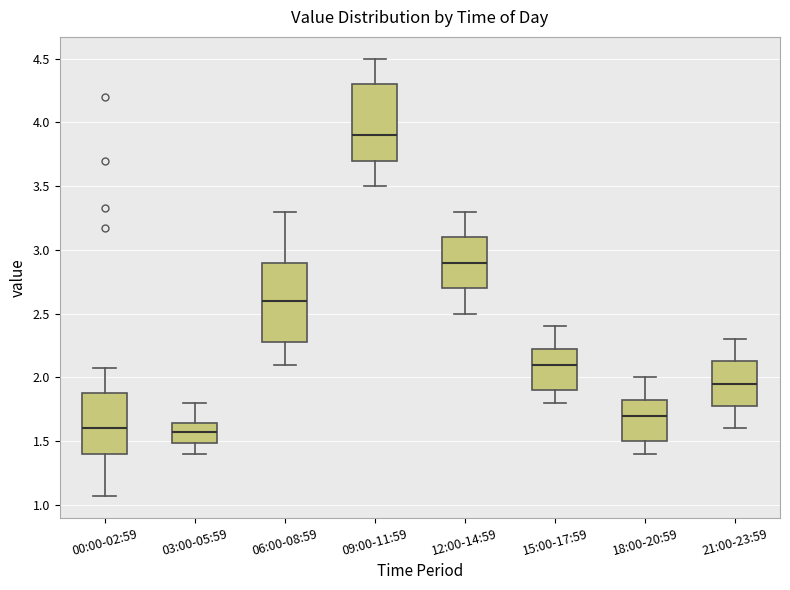

Reading left to right, read every box against the y-axis: the position of its median line, the range the box covers, and the ends of its whiskers. The values are not printed on the chart, so give them approximately, as read against the axis.

00:00-02:59: median 1.60, box 1.40 to 1.90, whiskers 1.05 to 2.05
03:00-05:59: median 1.55, box 1.50 to 1.65, whiskers 1.40 to 1.80
06:00-08:59: median 2.60, box 2.30 to 2.90, whiskers 2.10 to 3.30
09:00-11:59: median 3.90, box 3.70 to 4.30, whiskers 3.50 to 4.50
12:00-14:59: median 2.90, box 2.70 to 3.10, whiskers 2.50 to 3.30
15:00-17:59: median 2.10, box 1.90 to 2.25, whiskers 1.80 to 2.40
18:00-20:59: median 1.70, box 1.50 to 1.85, whiskers 1.40 to 2.00
21:00-23:59: median 1.95, box 1.80 to 2.15, whiskers 1.60 to 2.30